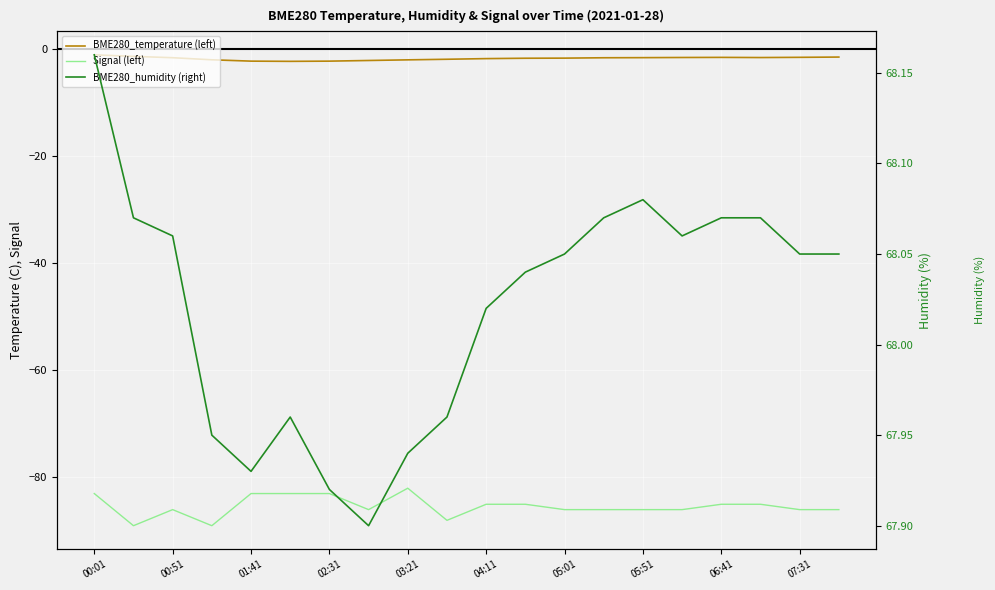

Which series has the largest range (max minus min)?

Signal (left)